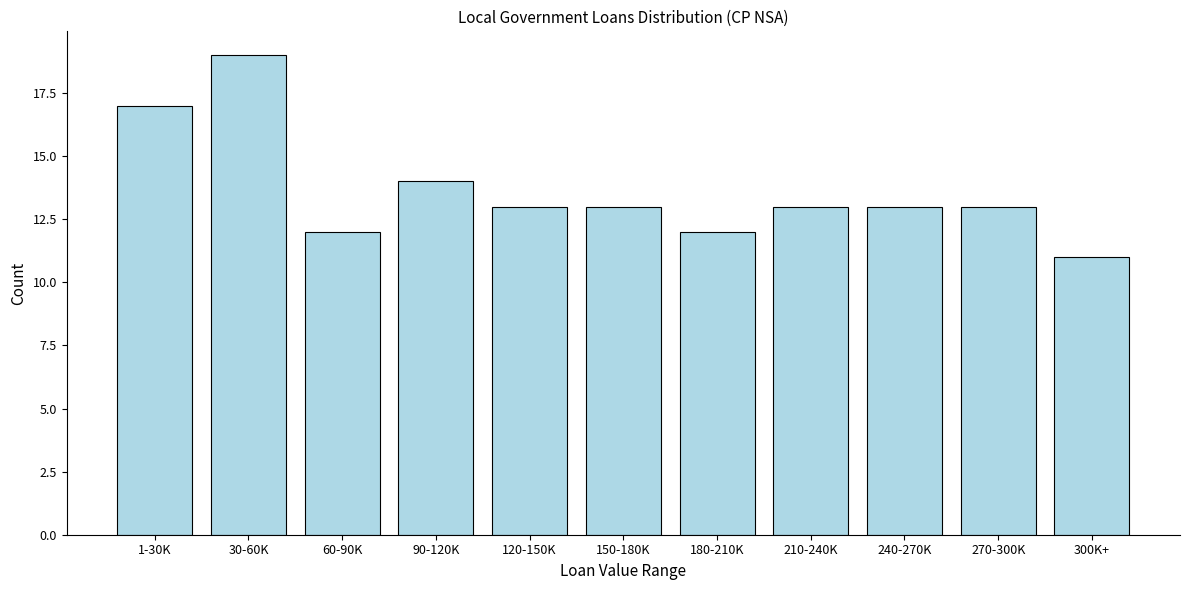

Reading left to right, list all the values displayed in this chart.

17	19	12	14	13	13	12	13	13	13	11